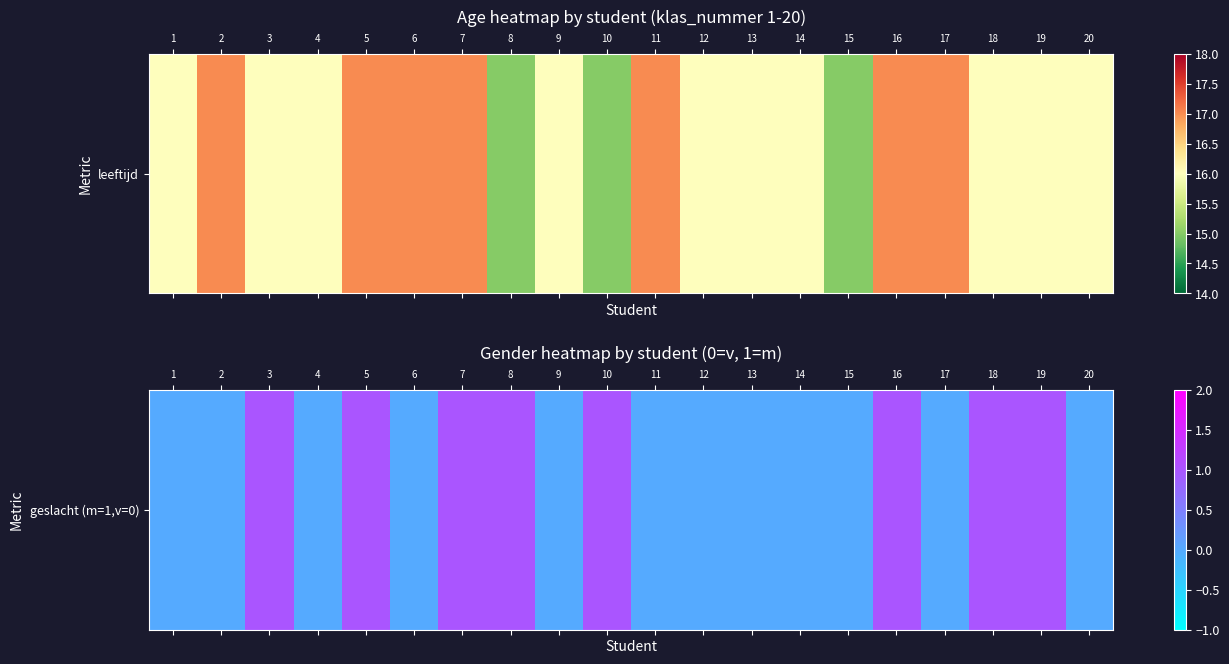

Rank the categories by value from highest to lowest.

3, 5, 7, 8, 10, 16, 18, 19, 1, 2, 4, 6, 9, 11, 12, 13, 14, 15, 17, 20